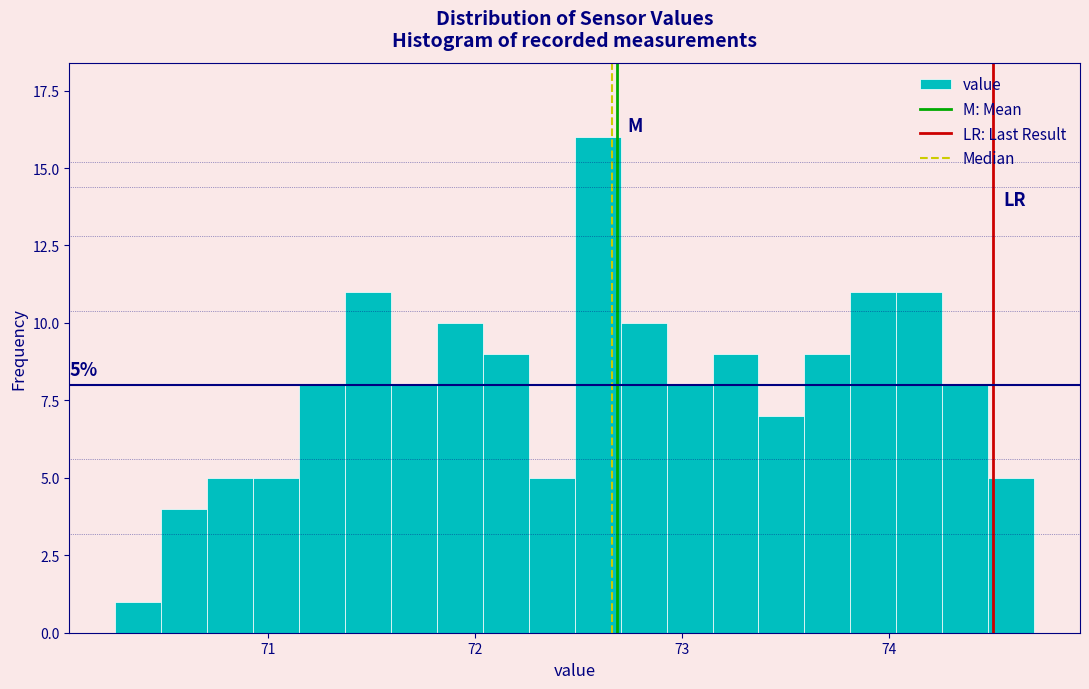

Read against the x-axis, roughly where is the centre of the tallest bar?

72.6